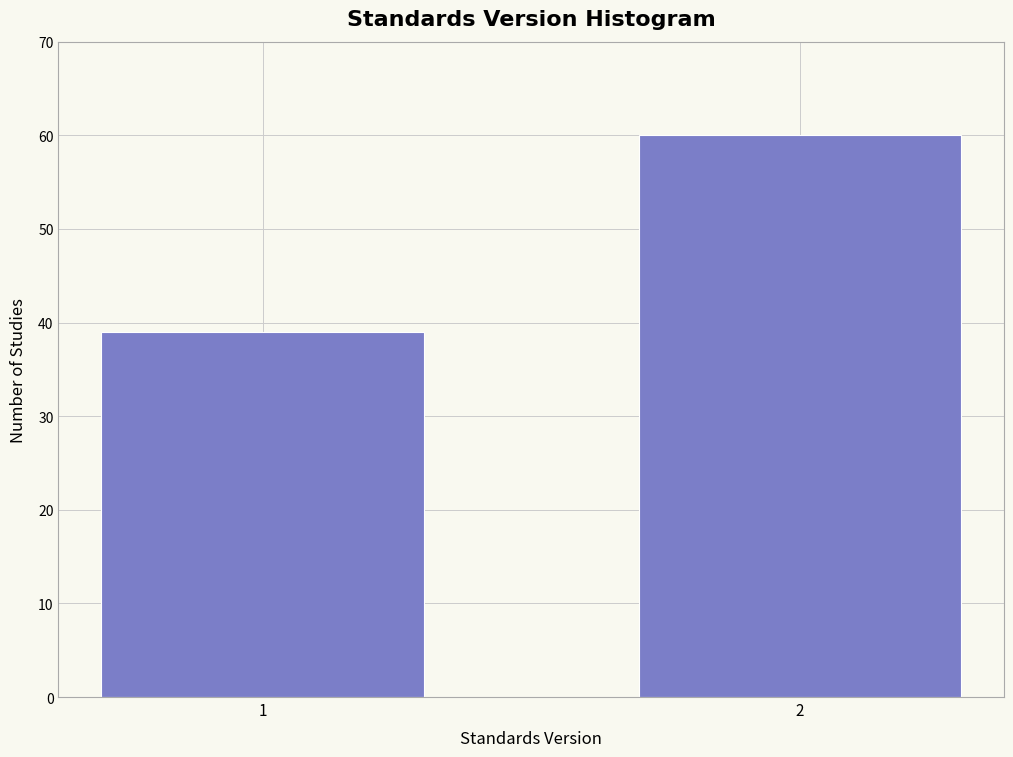

Reading left to right, transcribe all the data shown in this chart.

1=39	2=60